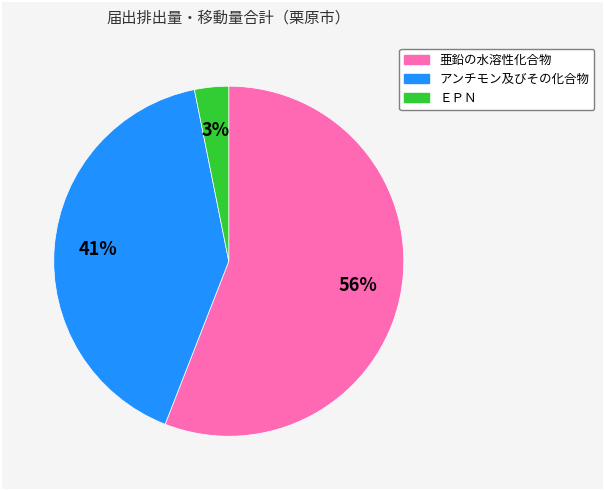

Between アンチモン及びその化合物 and ＥＰＮ, which is larger?

アンチモン及びその化合物